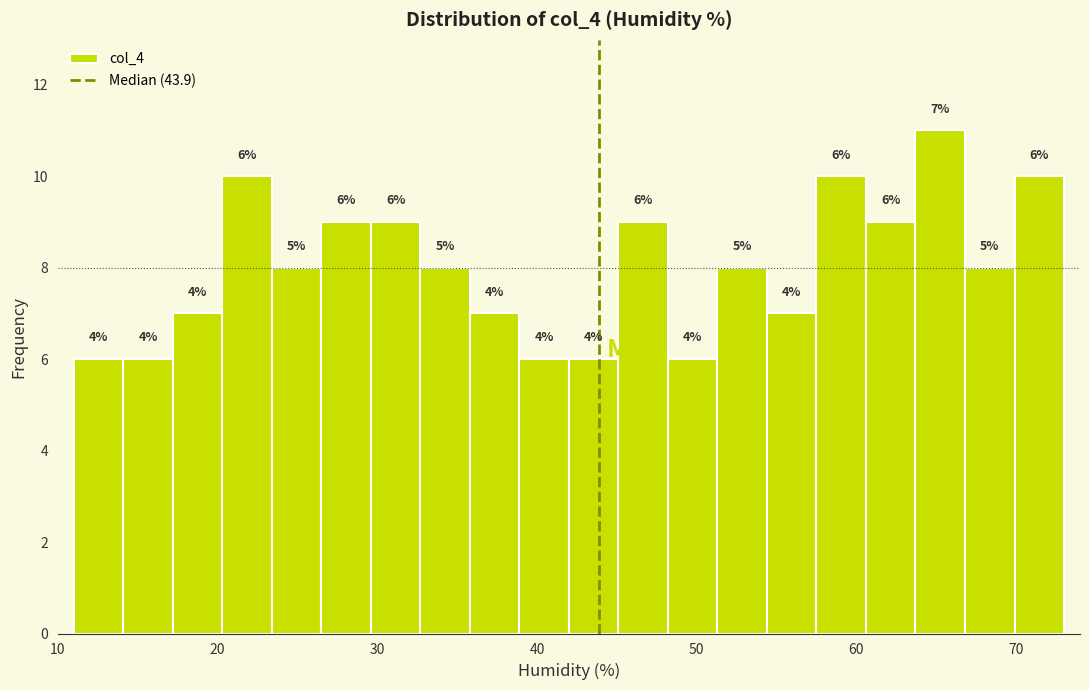

Read against the x-axis, roughly where is the centre of the tallest bar?

65